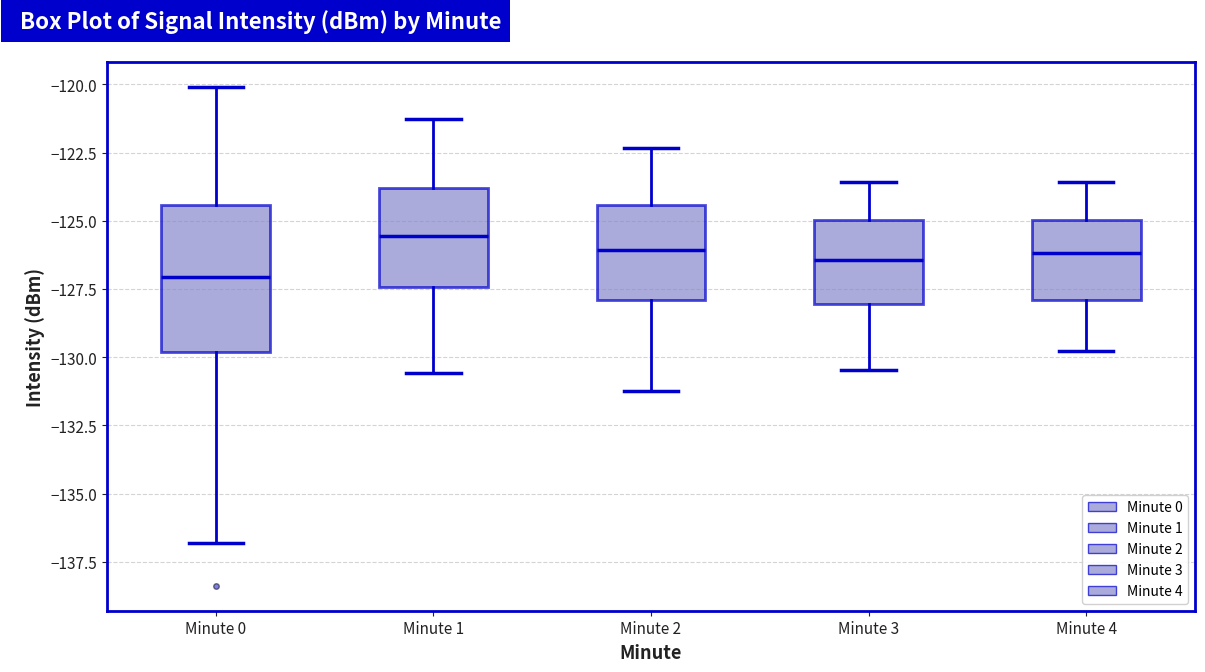

Reading left to right, read every box against the y-axis: the position of its median line, the range the box covers, and the ends of its whiskers. The values are not printed on the chart, so give them approximately, as read against the axis.

Minute 0: median -127.0, box -130.0 to -124.5, whiskers -137.0 to -120.0
Minute 1: median -125.5, box -127.5 to -124.0, whiskers -130.5 to -121.0
Minute 2: median -126.0, box -128.0 to -124.5, whiskers -131.0 to -122.5
Minute 3: median -126.5, box -128.0 to -125.0, whiskers -130.5 to -123.5
Minute 4: median -126.0, box -128.0 to -125.0, whiskers -130.0 to -123.5